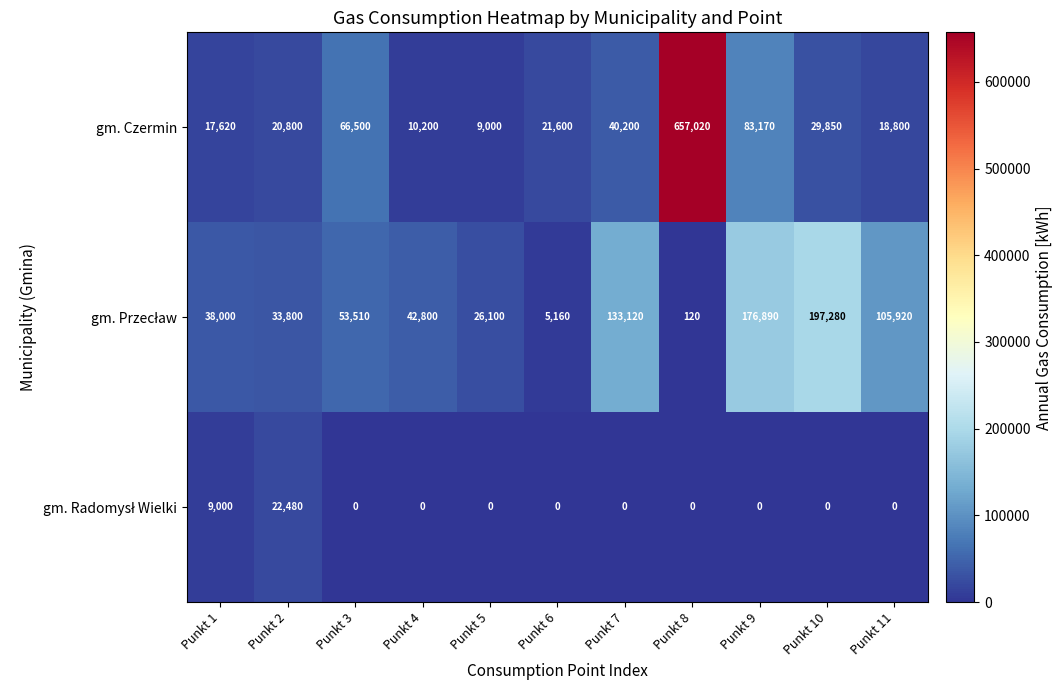

What is the total value across all series at Punkt 4?

53000